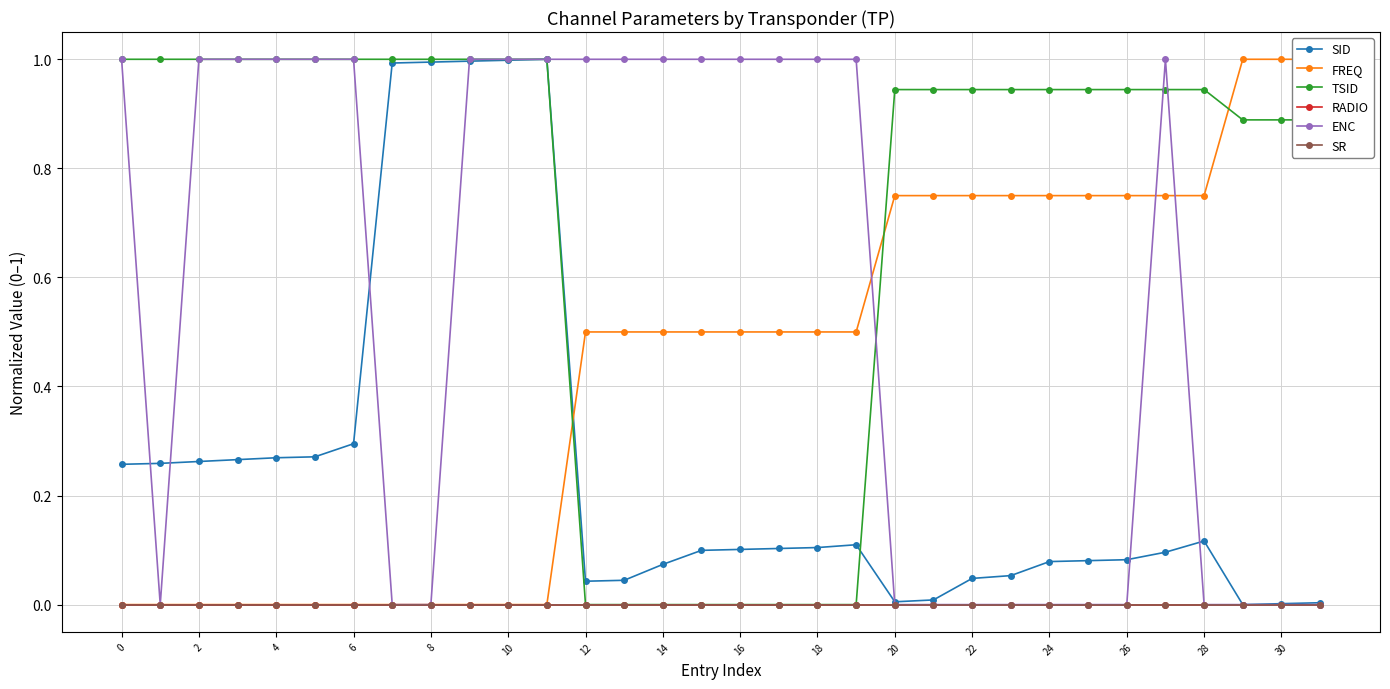

What is the sum of all SID values?

8.1